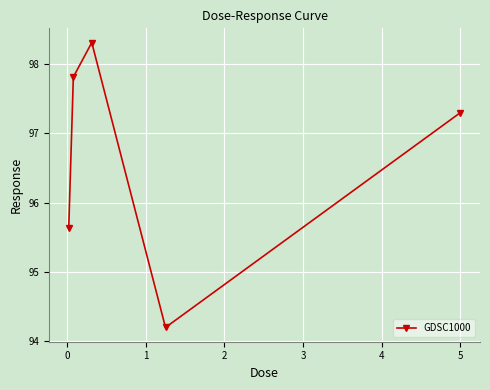

What is the value of the 4th point from the left?

94.2